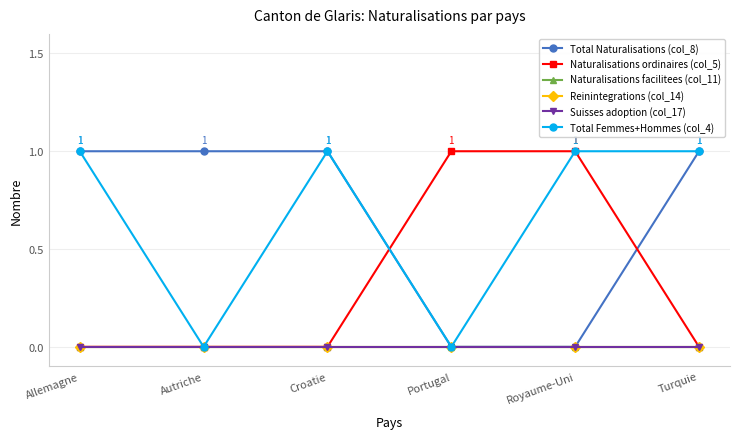

Is this an area chart (filled region under the line)?

No